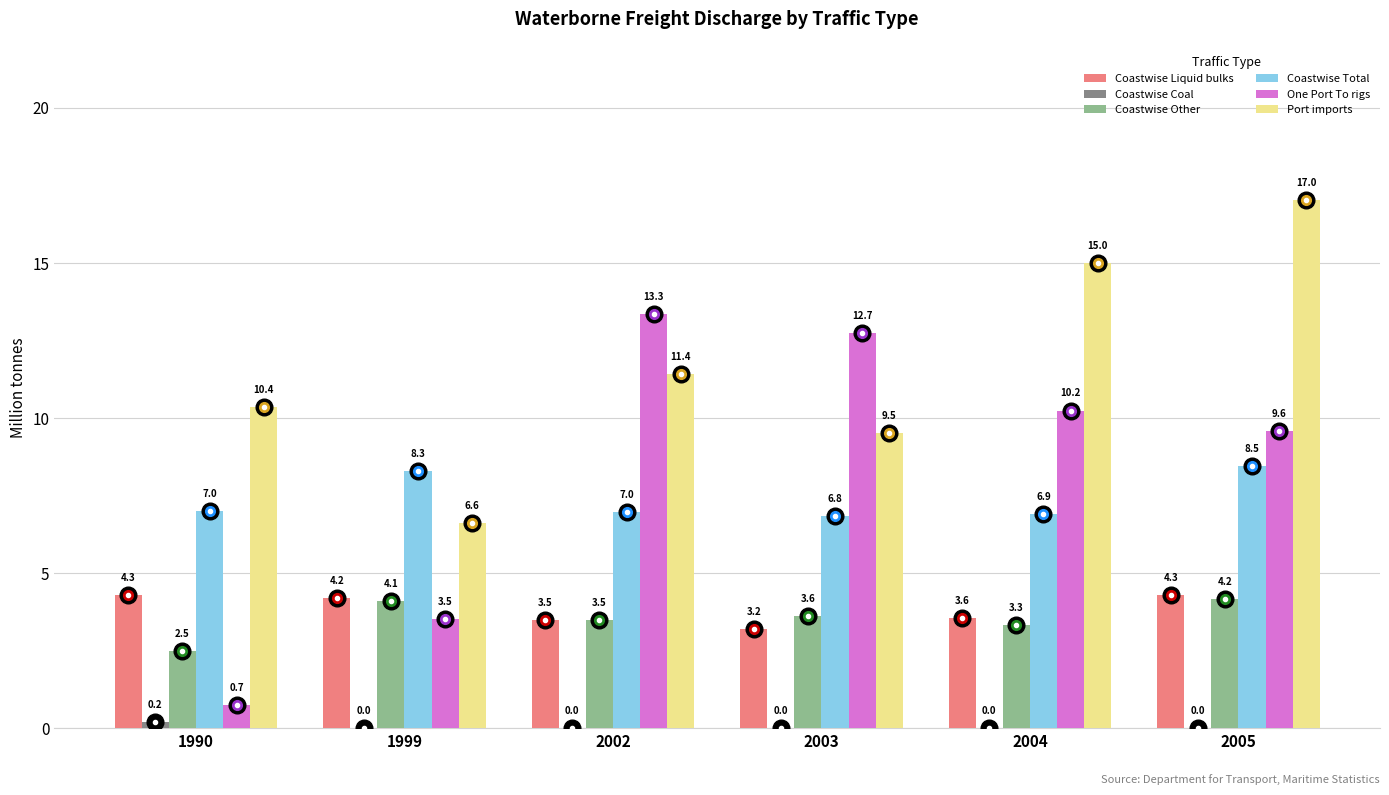

At which label does Port imports reach its peak?

2005